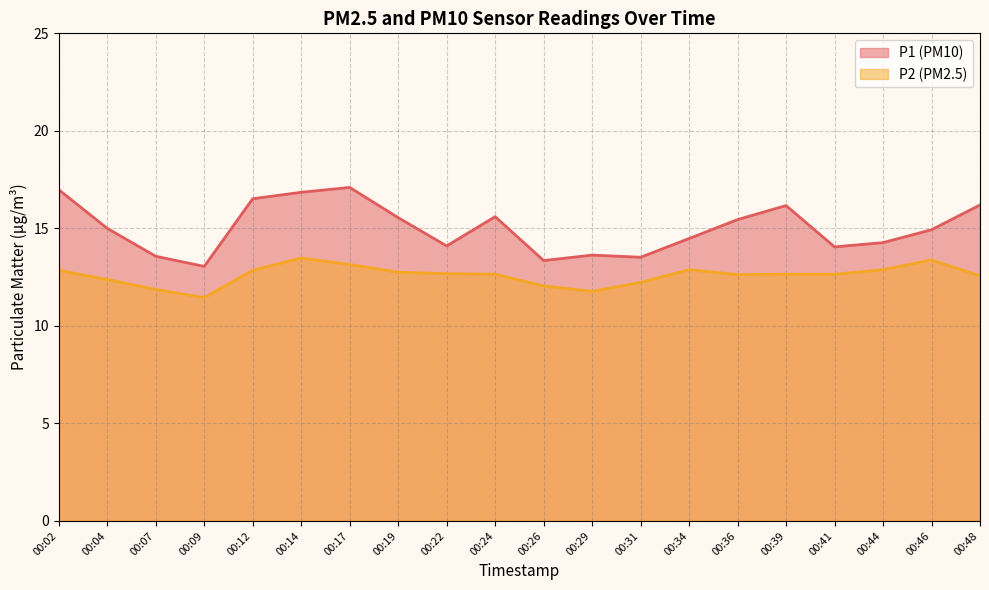

What is the value of the P2 point at the 7th from the left?

13.2